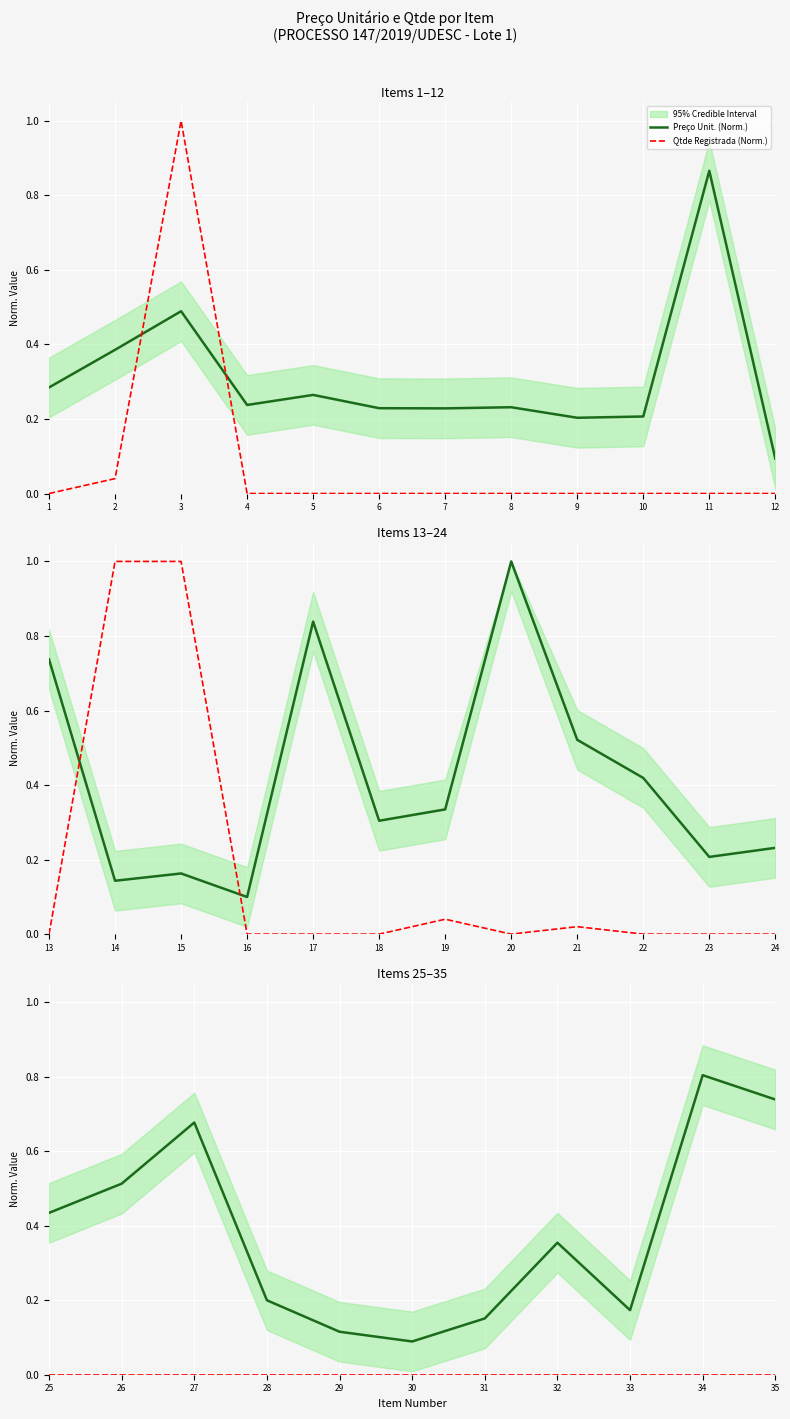

What is the value of the Preço Unit. (Norm.) point at the 1st from the left?

0.4